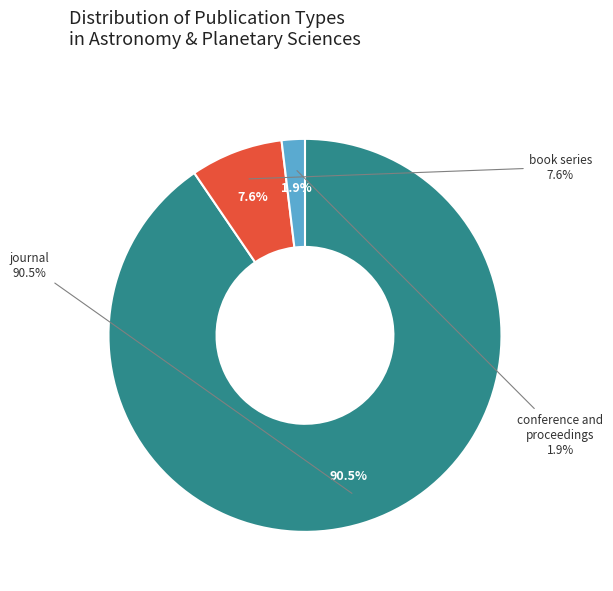

True or false: conference and proceedings accounts for 1% of the total.

False